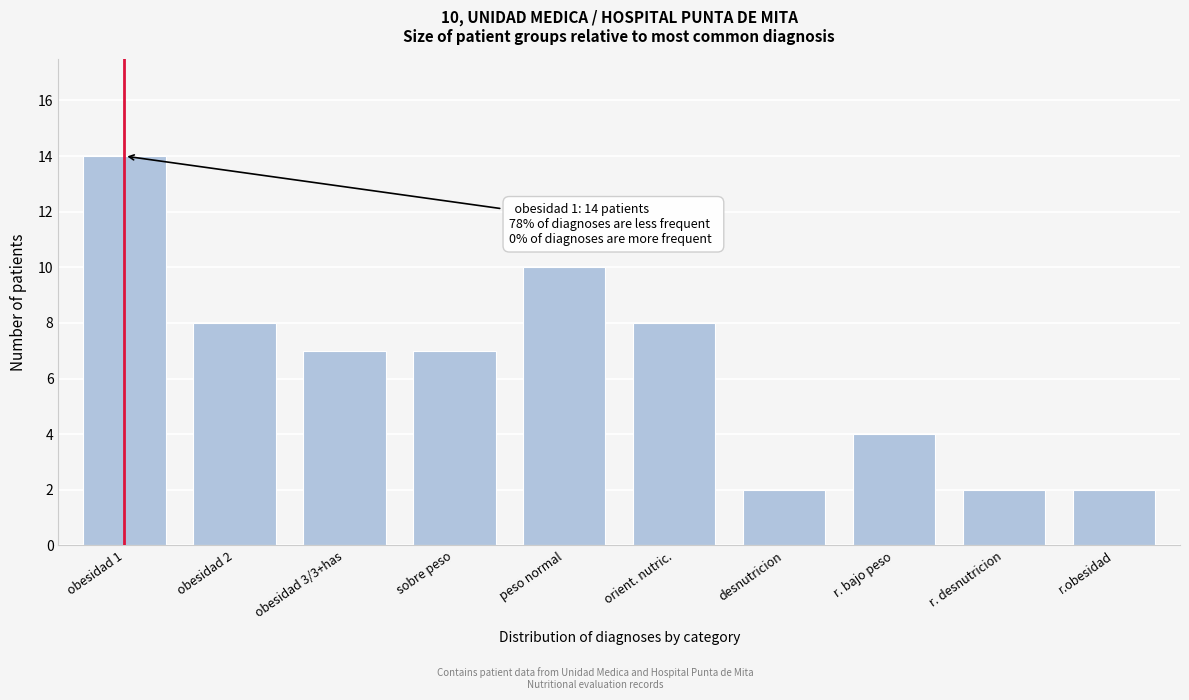

Reading right to left, extract all data points from this chart.

r.obesidad=2	r. desnutricion=2	r. bajo peso=4	desnutricion=2	orient. nutric.=8	peso normal=10	sobre peso=7	obesidad 3/3+has=7	obesidad 2=8	obesidad 1=14